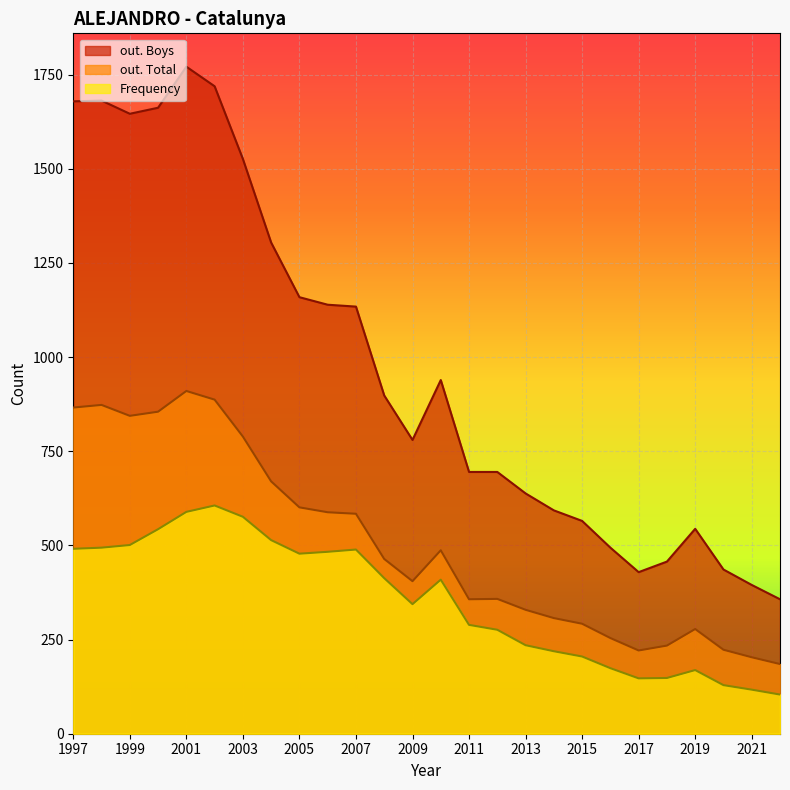

Reading left to right, list all the values displayed in this chart.

Frequency: 2022=104	2021=117	2020=129	2019=169	2018=148	2017=147	2016=174	2015=205	2014=219	2013=235	2012=276	2011=289	2010=409	2009=344	2008=413	2007=489	2006=483	2005=478	2004=514	2003=576	2002=606	2001=589	2000=543	1999=501	1998=494	1997=491
out. Total: 2022=185	2021=203	2020=223	2019=278	2018=234	2017=221	2016=254	2015=292	2014=307	2013=329	2012=358	2011=357	2010=487	2009=405	2008=464	2007=584	2006=588	2005=601	2004=670	2003=789	2002=887	2001=910	2000=855	1999=844	1998=873	1997=866
out. Boys: 2022=357	2021=395	2020=436	2019=544	2018=457	2017=429	2016=494	2015=565	2014=593	2013=638	2012=695	2011=695	2010=939	2009=780	2008=898	2007=1134	2006=1139	2005=1159	2004=1304	2003=1526	2002=1719	2001=1771	2000=1662	1999=1646	1998=1681	1997=1679